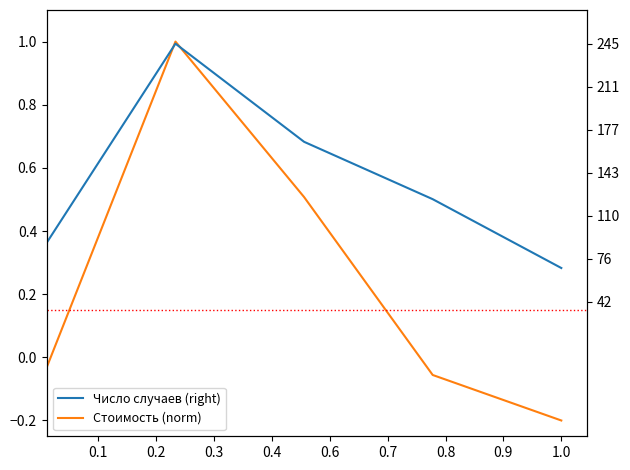

How many Число случаев (right) values are between 89 and 168?

3